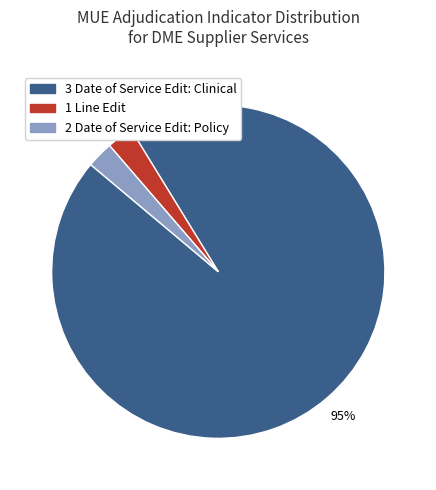

Is it true that 3 Date of Service Edit: Clinical is 95% of the pie?

True